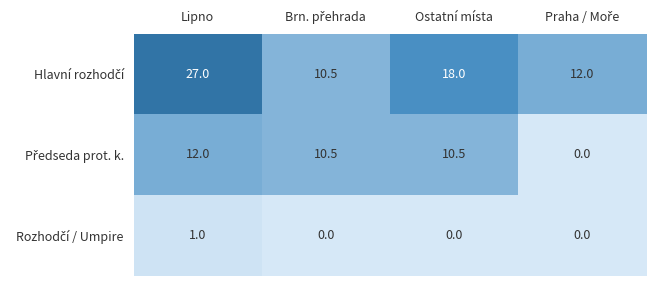

Which category has the highest value across all series?

Lipno